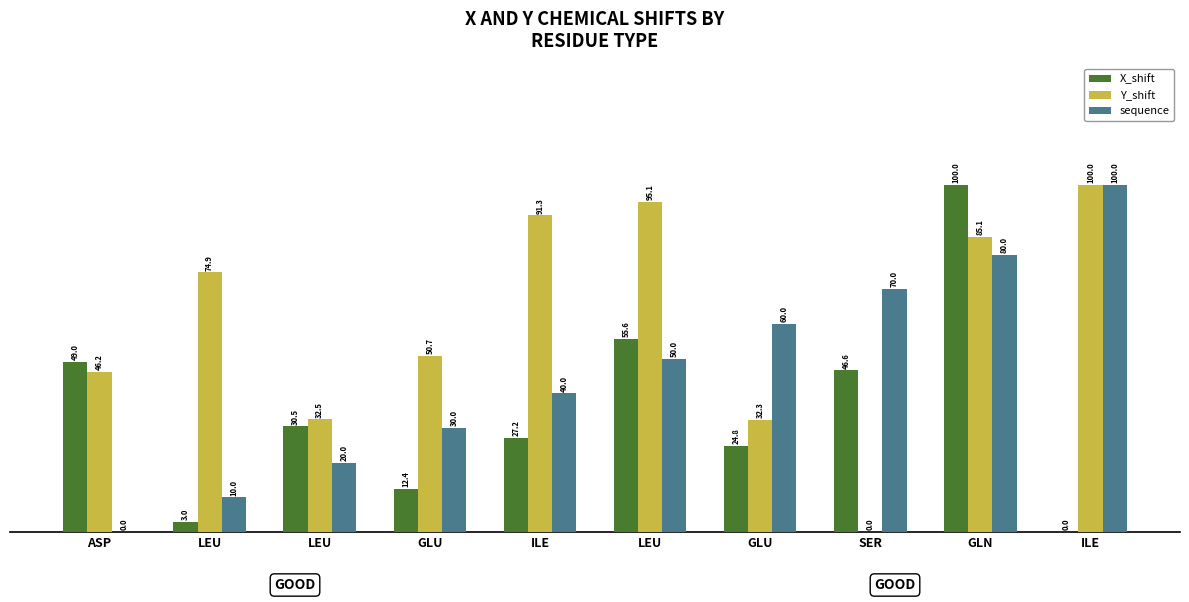

What is the difference between the maximum and minimum values in the X_shift series?

100.0